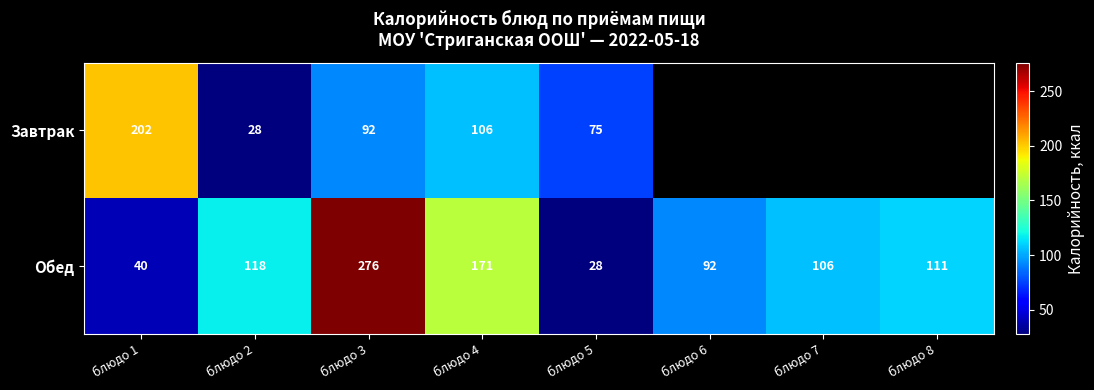

Which series changed the most between блюдо 3 and блюдо 5?

Обед